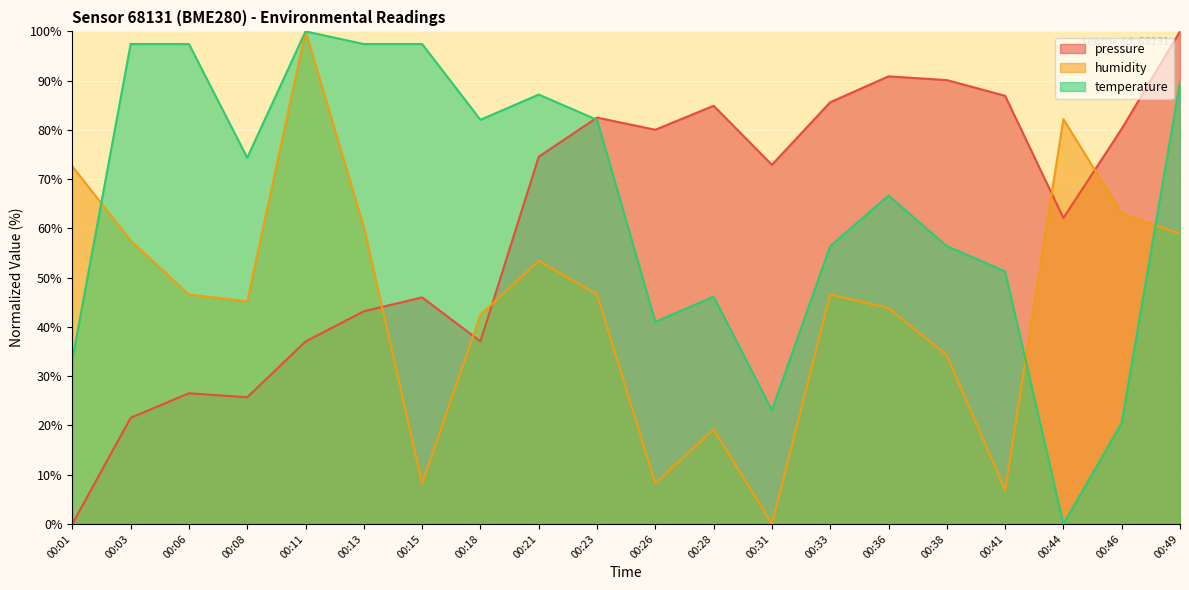

Which category has the lowest value in the pressure series?

00:01